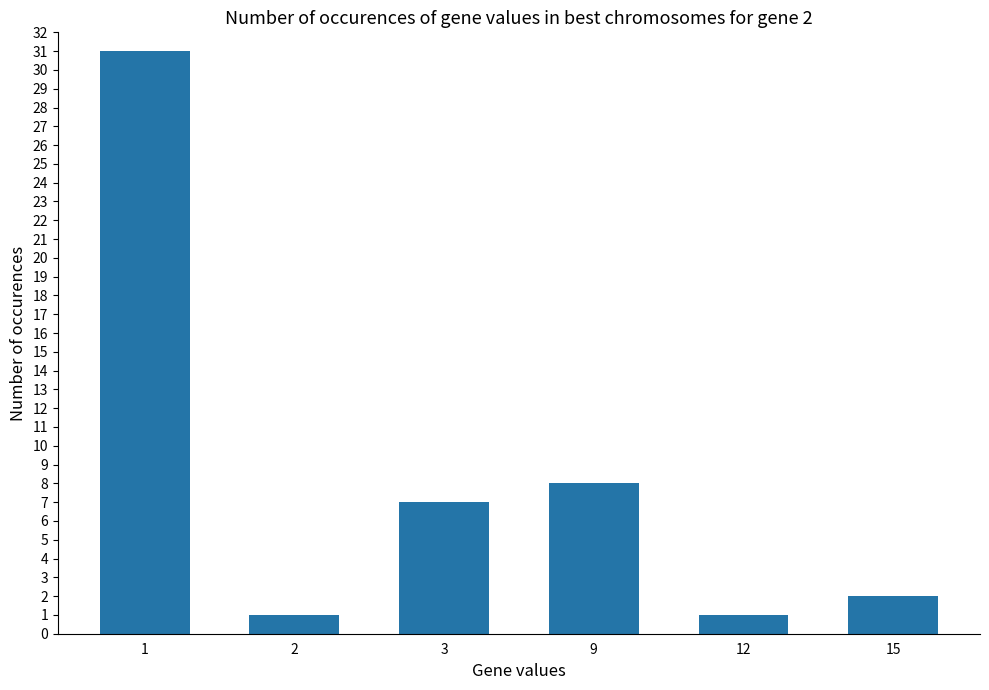

What is the change in value from 3 to 15?

-5